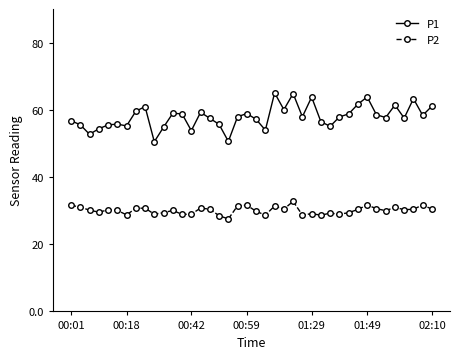

List the series in order of their overall mean, lowest first.

P2, P1